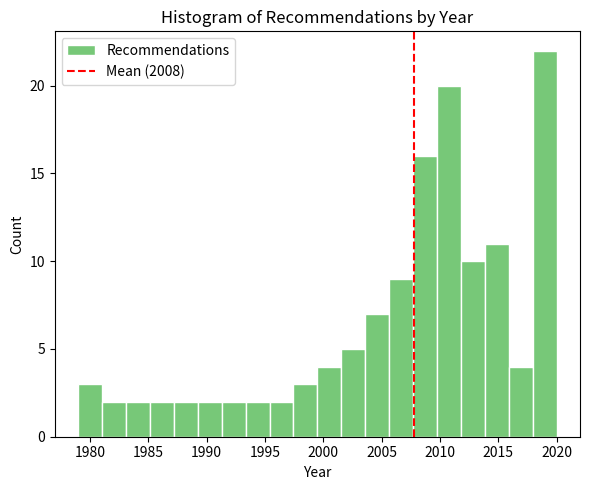

Reading left to right, list every bar in this chart as the range it spans on the x-axis followed by its height. Neither the bar edges nor the heights are printed on the chart, so give them approximately, as read against the axes.

1979.00 to 1981.05: 3
1981.05 to 1983.10: 2
1983.10 to 1985.15: 2
1985.15 to 1987.20: 2
1987.20 to 1989.25: 2
1989.25 to 1991.30: 2
1991.30 to 1993.35: 2
1993.35 to 1995.40: 2
1995.40 to 1997.45: 2
1997.45 to 1999.50: 3
1999.50 to 2001.55: 4
2001.55 to 2003.60: 5
2003.60 to 2005.65: 7
2005.65 to 2007.70: 9
2007.70 to 2009.75: 16
2009.75 to 2011.80: 20
2011.80 to 2013.85: 10
2013.85 to 2015.90: 11
2015.90 to 2017.95: 4
2017.95 to 2020.00: 22